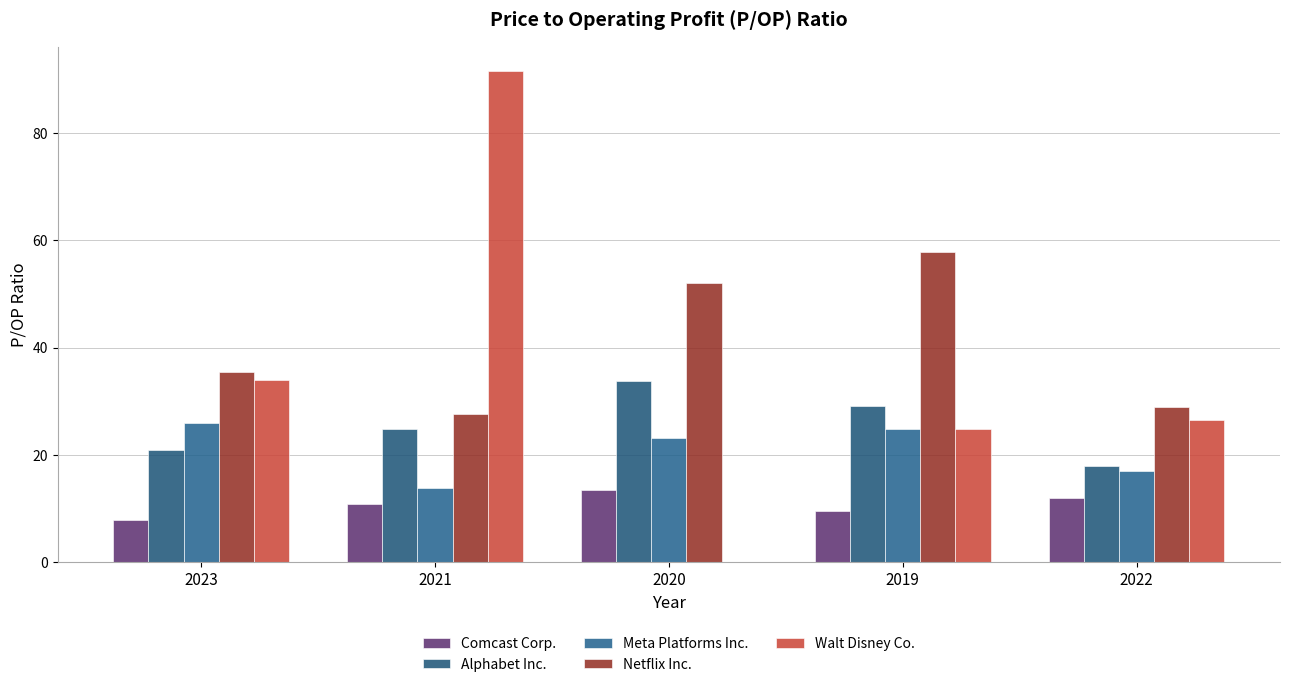

What is the label of the 2nd bar from the right?

2019